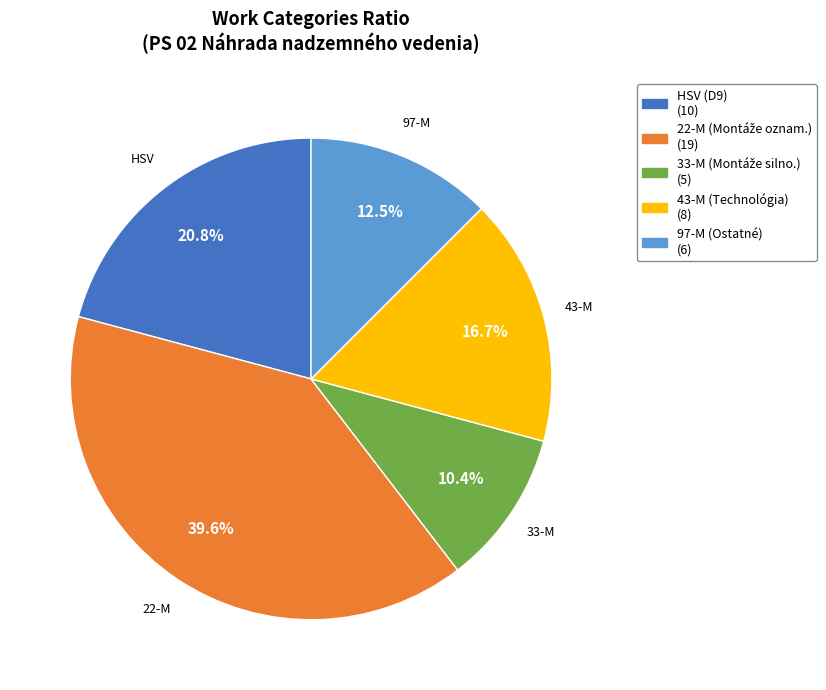

To the nearest percent, what is the difference between the largest and smallest slice percentages?

29%